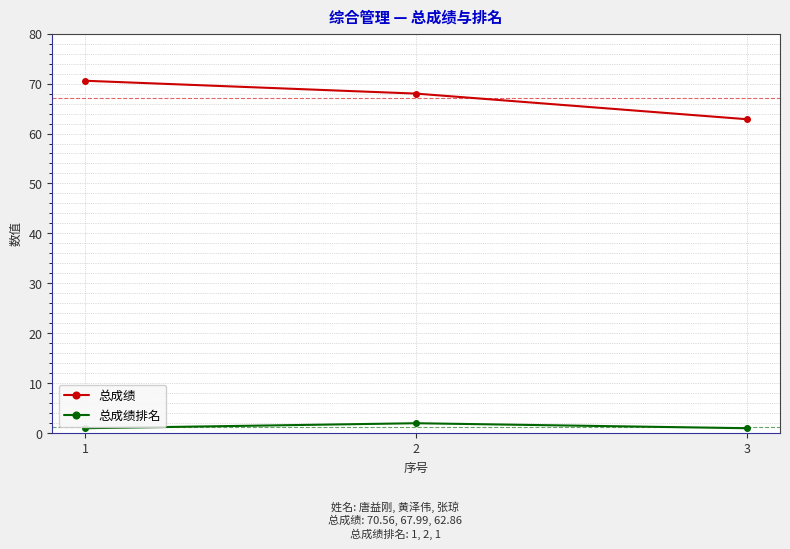

The value of 总成绩 at 2 is 90.0. True or false?

False